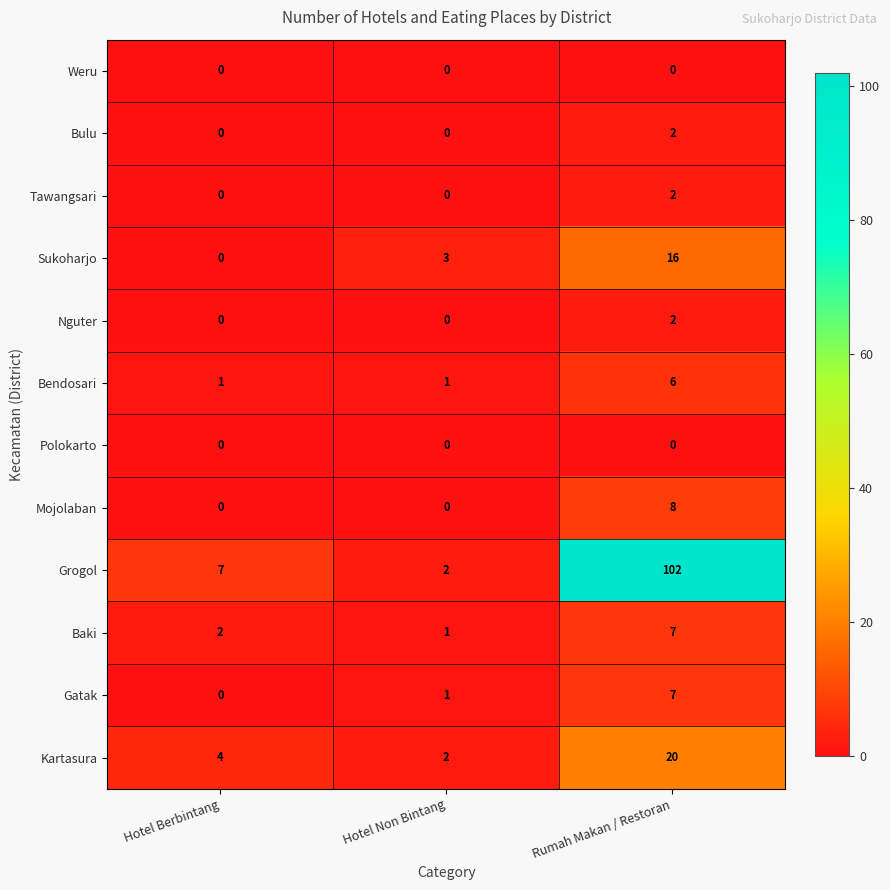

Rank the categories by Gatak value from lowest to highest.

Hotel Berbintang, Hotel Non Bintang, Rumah Makan / Restoran